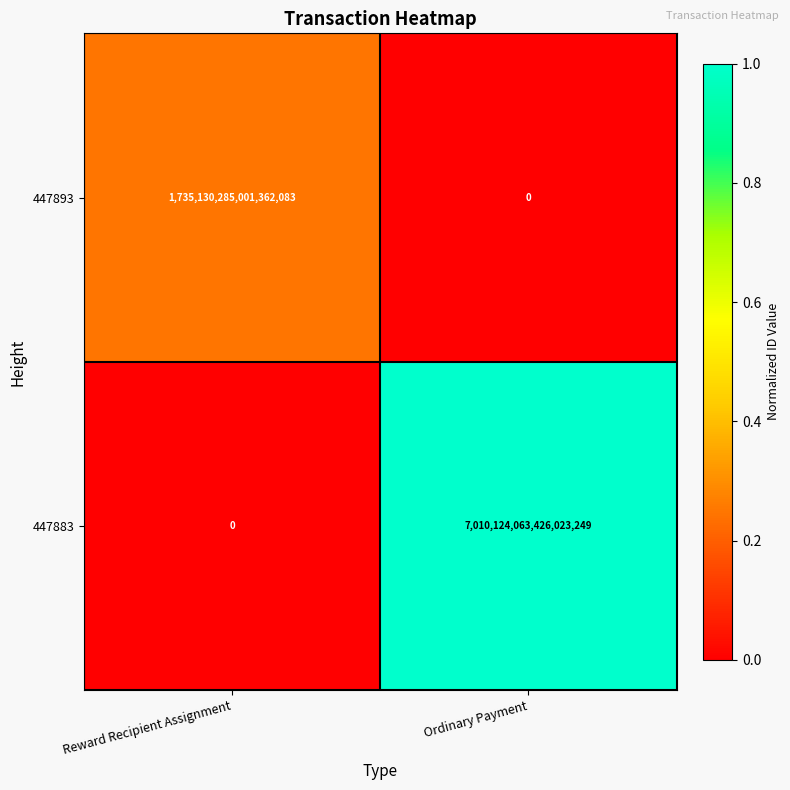

Which series has the largest total across all categories?

447883